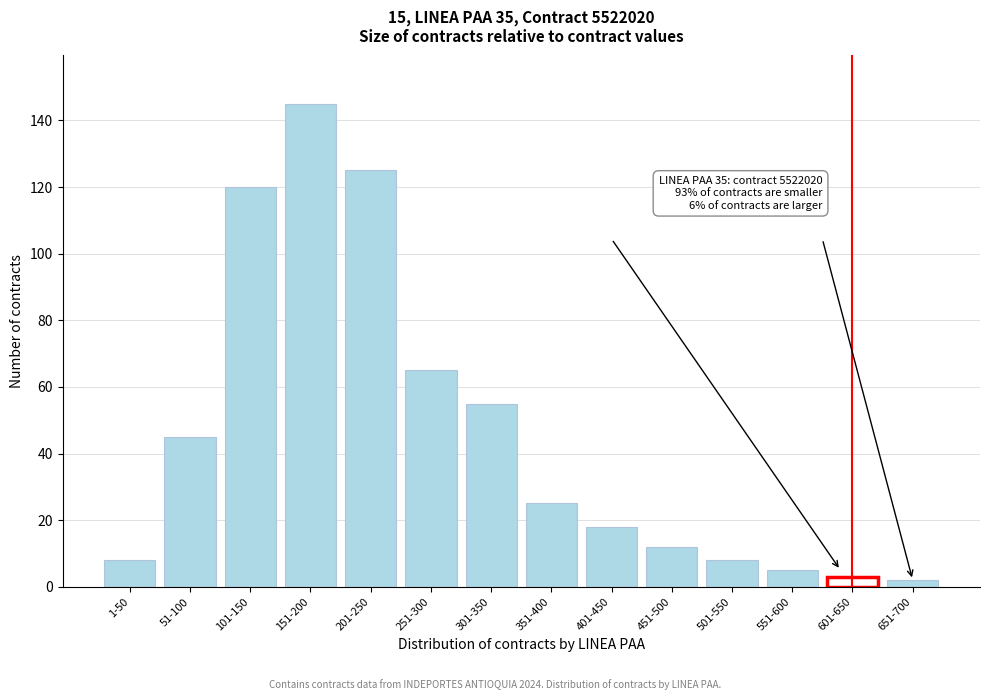

Reading left to right, transcribe all the data shown in this chart.

8	45	120	145	125	65	55	25	18	12	8	5	3	2